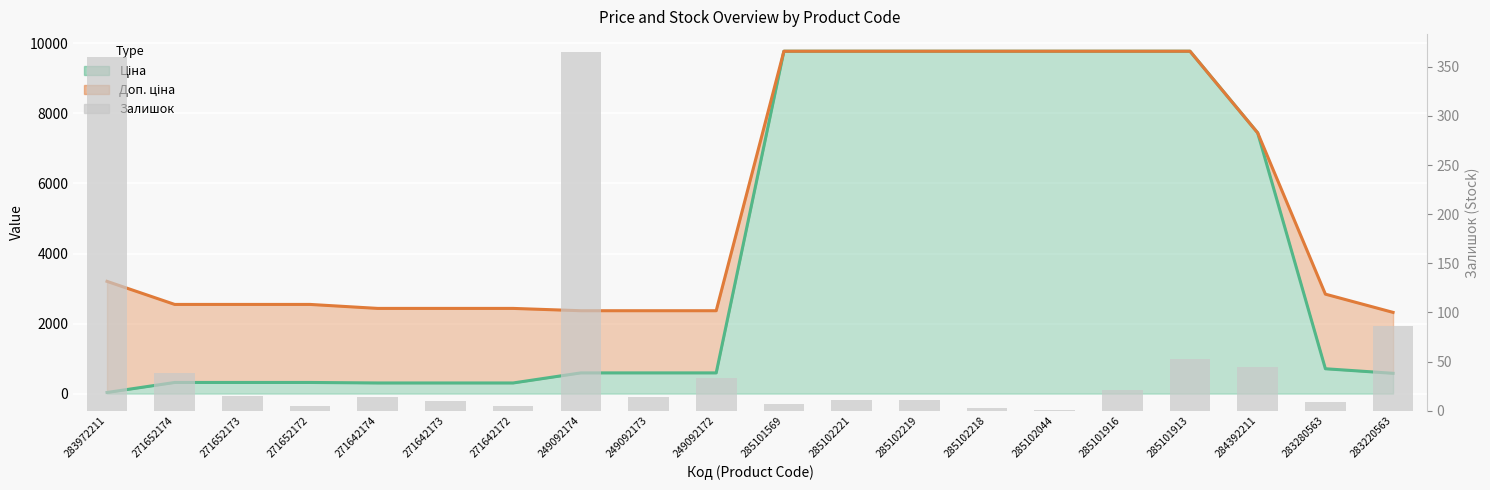

What is the label of the 15th bar from the left?

285102044